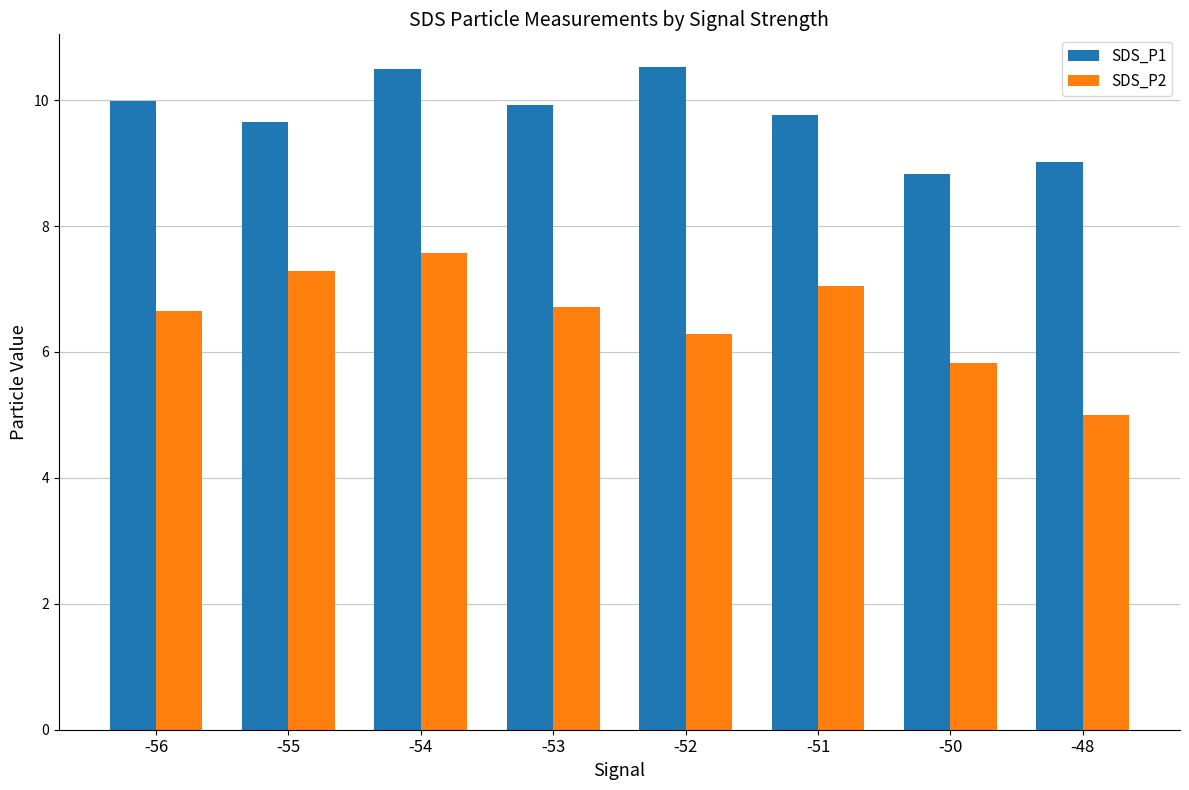

Does the chart contain stacked bars?

No